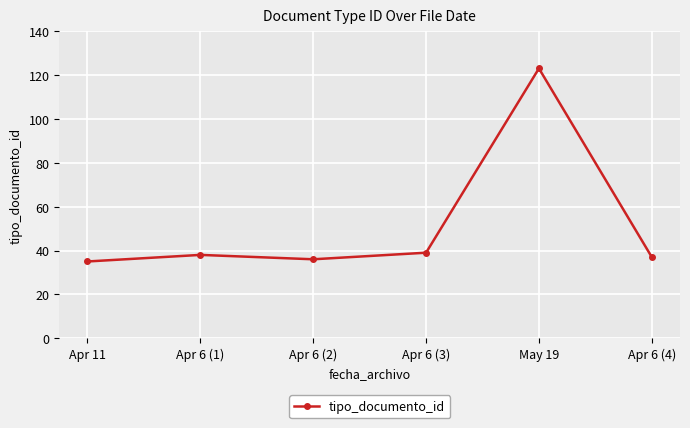

The chart shows a value of 38 at Apr 6 (1). True or false?

True